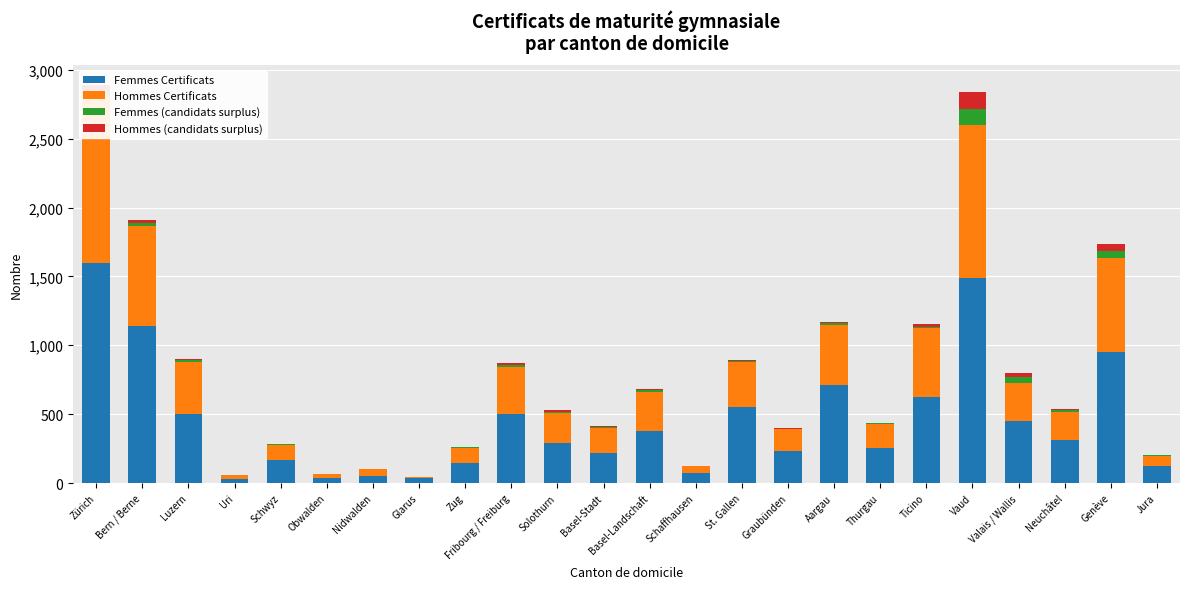

Which series has the largest total across all categories?

Femmes Certificats